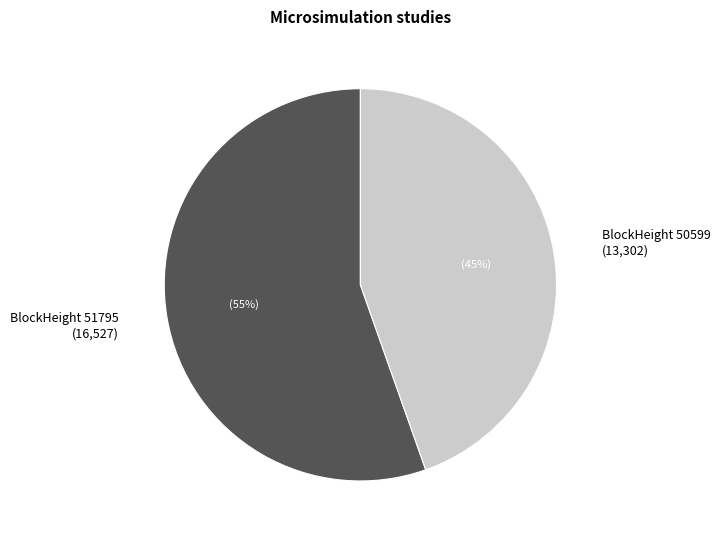

Does any single category account for the majority?

Yes